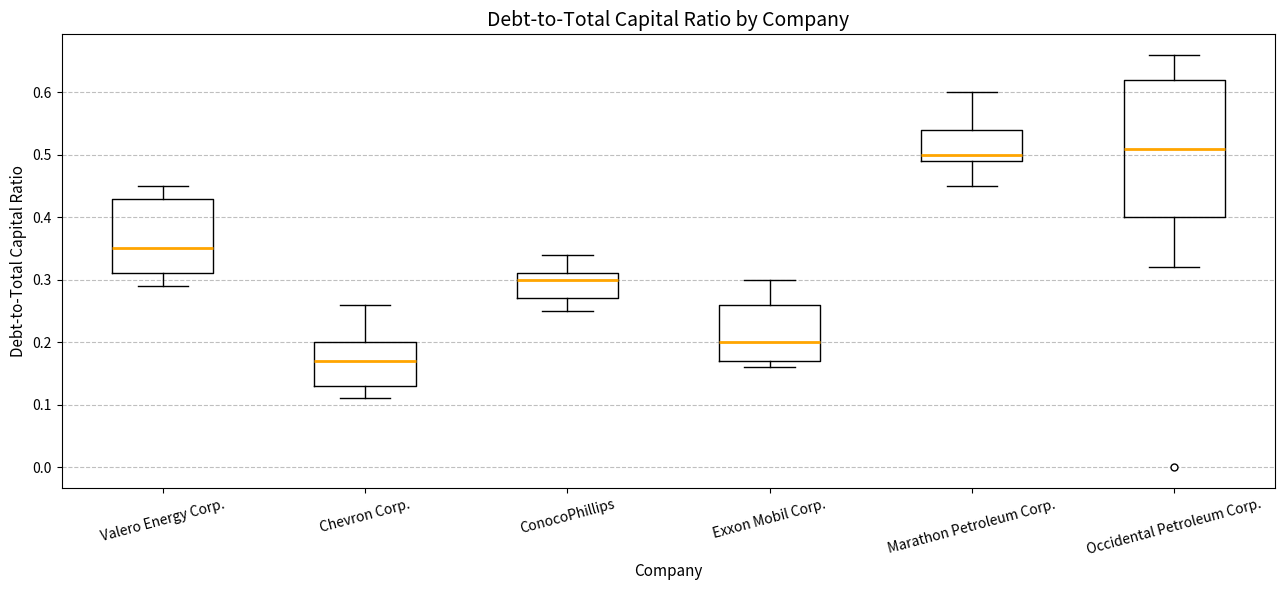

Which box's median line is the lowest?

Chevron Corp.